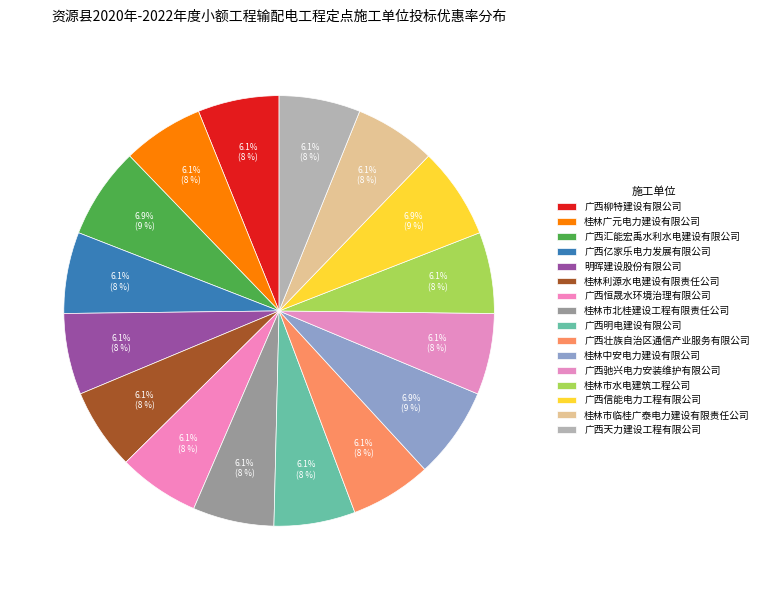

How much of the chart is everything except 桂林市临桂广泰电力建设有限责任公司?

93.9%